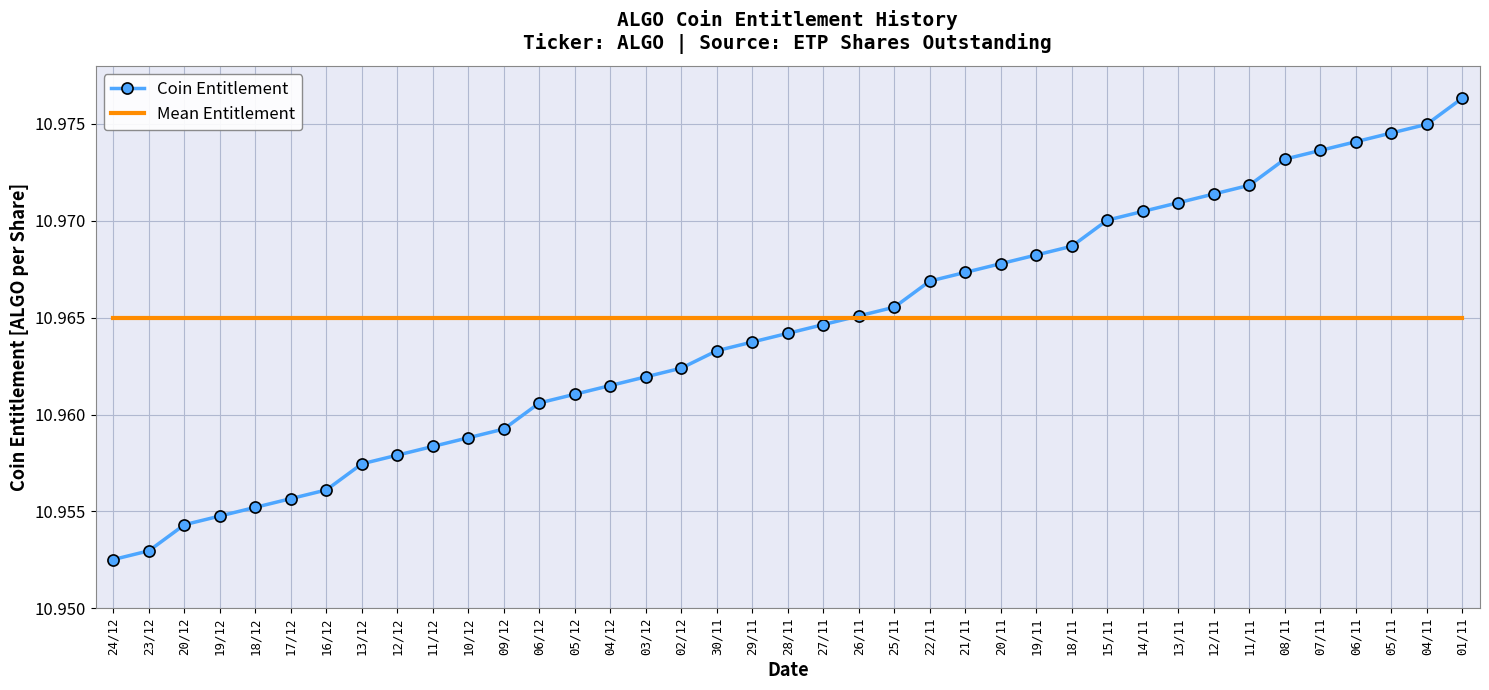

Which series changed the most between 26/11 and 15/11?

Coin Entitlement